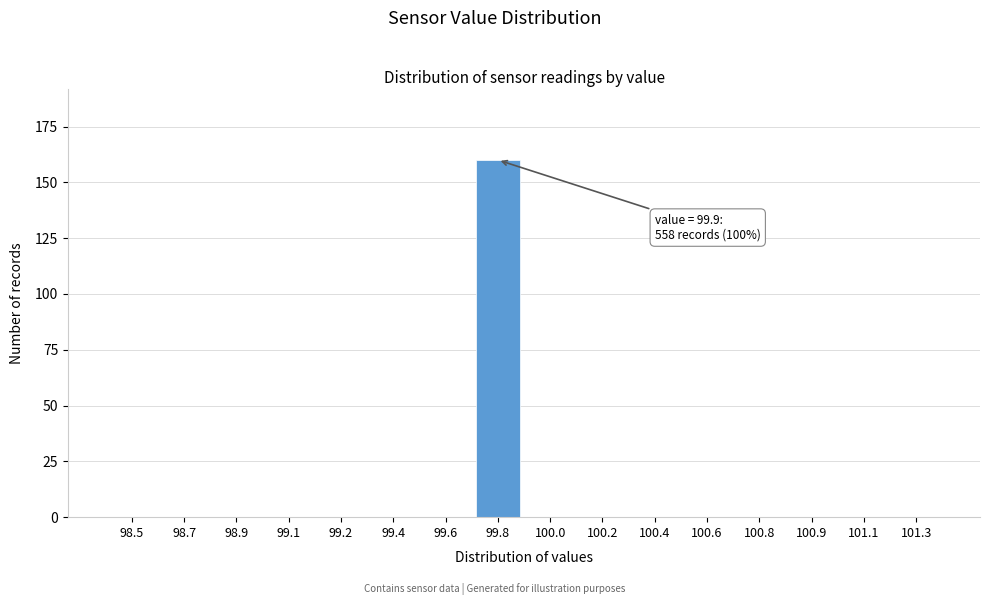

Reading right to left, list all the values displayed in this chart.

101.3=0	101.1=0	100.9=0	100.8=0	100.6=0	100.4=0	100.2=0	100.0=0	99.8=160	99.6=0	99.4=0	99.2=0	99.1=0	98.9=0	98.7=0	98.5=0